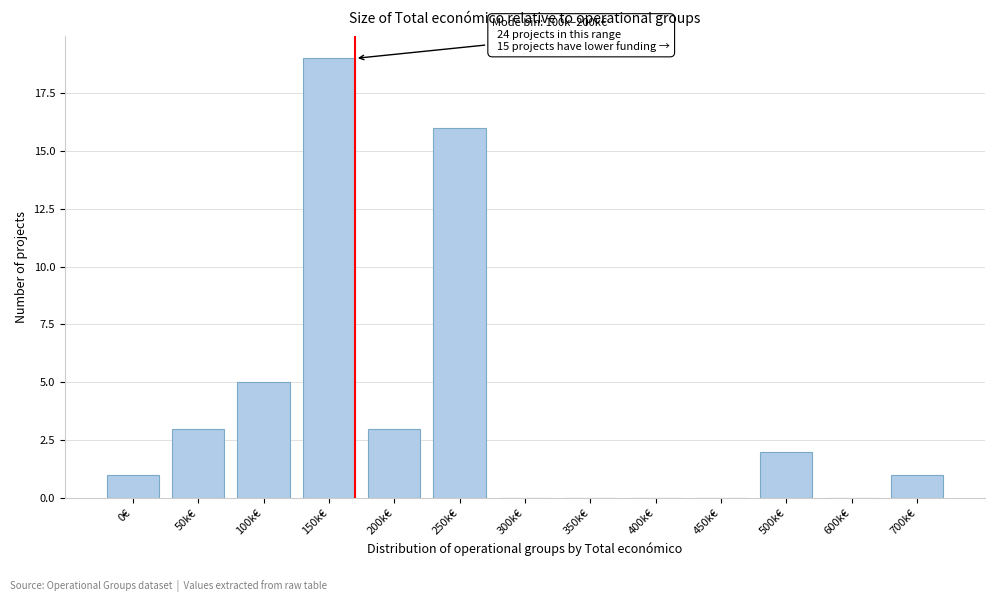

Reading right to left, what are all the values shown in this chart?

700k€=1	600k€=0	500k€=2	450k€=0	400k€=0	350k€=0	300k€=0	250k€=16	200k€=3	150k€=19	100k€=5	50k€=3	0€=1